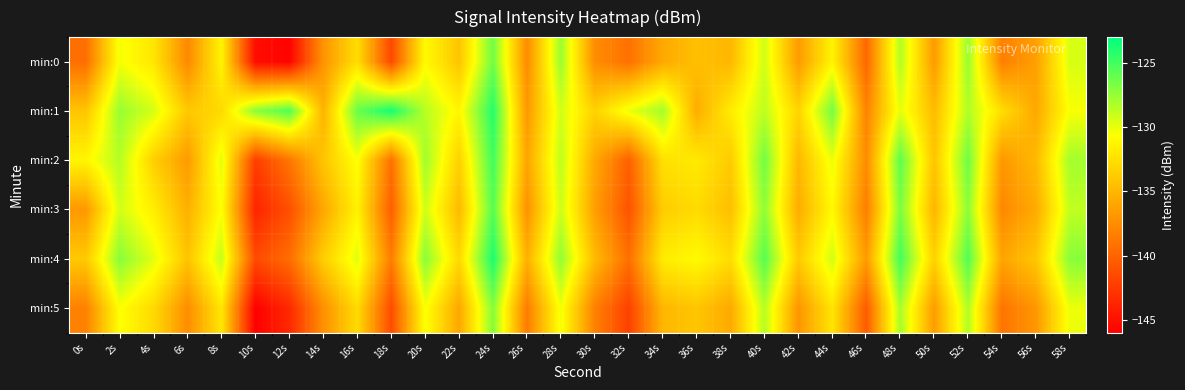

Reading right to left, list all the values displayed in this chart.

min:0: 58s=-129.4	56s=-136.4	54s=-138.3	52s=-127.6	50s=-136.7	48s=-128.3	46s=-139.8	44s=-131.3	42s=-136.6	40s=-129.2	38s=-135.0	36s=-134.4	34s=-135.8	32s=-139.2	30s=-137.5	28s=-127.6	26s=-137.6	24s=-126.4	22s=-134.2	20s=-130.9	18s=-141.6	16s=-132.6	14s=-137.0	12s=-145.8	10s=-145.2	8s=-131.3	6s=-137.8	4s=-132.1	2s=-130.4	0s=-139.3
min:1: 58s=-130.5	56s=-135.9	54s=-132.6	52s=-128.3	50s=-134.7	48s=-129.9	46s=-138.1	44s=-126.5	42s=-133.2	40s=-128.7	38s=-131.8	36s=-135.6	34s=-127.9	32s=-130.1	30s=-133.4	28s=-129.3	26s=-136.8	24s=-124.1	22s=-131.2	20s=-128.5	18s=-123.6	16s=-126.2	14s=-135.2	12s=-125.4	10s=-127.1	8s=-132.9	6s=-133.9	4s=-129.4	2s=-127.6	0s=-134.1
min:2: 58s=-127.9	56s=-134.8	54s=-136.9	52s=-126.3	50s=-134.2	48s=-125.8	46s=-137.6	44s=-130.1	42s=-134.9	40s=-126.4	38s=-133.8	36s=-131.9	34s=-132.5	32s=-140.2	30s=-135.8	28s=-128.7	26s=-136.1	24s=-124.9	22s=-133.4	20s=-127.8	18s=-139.2	16s=-130.6	14s=-134.1	12s=-138.9	10s=-142.3	8s=-129.8	6s=-136.7	4s=-133.5	2s=-128.4	0s=-131.2
min:3: 58s=-128.8	56s=-135.7	54s=-137.8	52s=-127.2	50s=-135.1	48s=-126.7	46s=-138.4	44s=-131.0	42s=-135.6	40s=-127.3	38s=-134.5	36s=-132.8	34s=-133.7	32s=-141.0	30s=-136.4	28s=-129.1	26s=-137.2	24s=-125.6	22s=-134.8	20s=-129.2	18s=-140.3	16s=-131.4	14s=-135.9	12s=-141.2	10s=-143.8	8s=-130.6	6s=-135.4	4s=-131.7	2s=-129.3	0s=-136.8
min:4: 58s=-127.1	56s=-134.0	54s=-136.1	52s=-125.5	50s=-133.4	48s=-125.0	46s=-136.7	44s=-129.3	42s=-133.8	40s=-125.6	38s=-132.7	36s=-130.9	34s=-131.8	32s=-139.3	30s=-134.7	28s=-127.4	26s=-135.4	24s=-123.8	22s=-132.9	20s=-127.1	18s=-138.5	16s=-129.7	14s=-133.6	12s=-139.4	10s=-141.5	8s=-128.9	6s=-134.2	4s=-129.8	2s=-127.1	0s=-133.9
min:5: 58s=-130.1	56s=-136.9	54s=-139.0	52s=-128.3	50s=-136.6	48s=-128.0	46s=-140.5	44s=-132.2	42s=-137.0	40s=-128.5	38s=-135.8	36s=-134.1	34s=-135.0	32s=-142.1	30s=-138.2	28s=-130.3	26s=-138.5	24s=-127.0	22s=-135.9	20s=-130.5	18s=-141.4	16s=-132.8	14s=-137.3	12s=-143.5	10s=-146.0	8s=-132.1	6s=-137.5	4s=-132.9	2s=-130.6	0s=-138.2